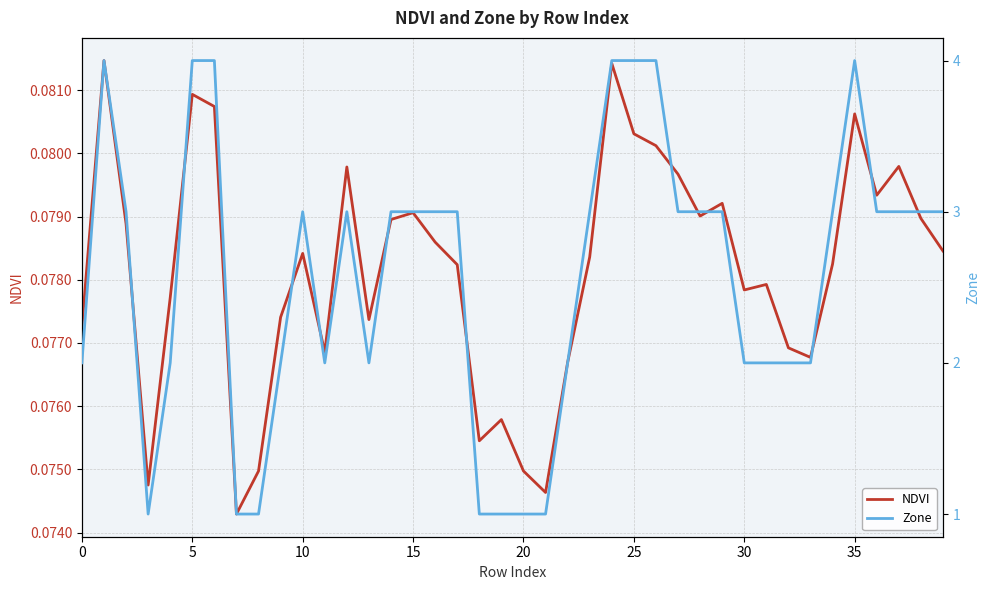

How many categories are shown in the chart?

40